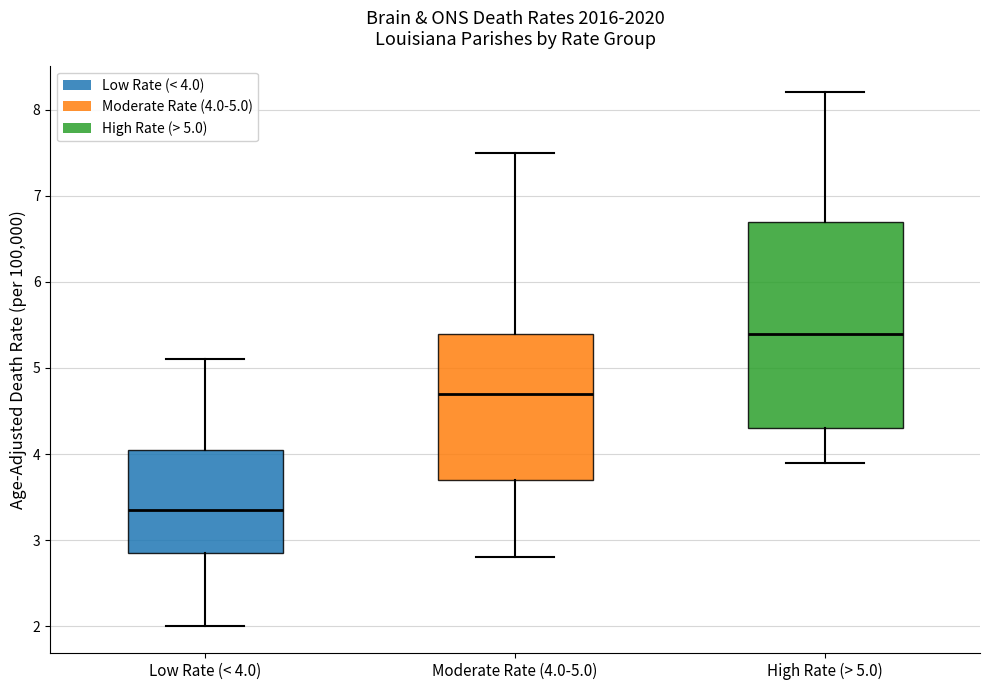

Reading left to right, transcribe this box plot: for each box, give where its median line is, the range the box spans, and where its two whiskers end, as read against the y-axis. The values are not printed on the chart, so give them approximately, as read against the axis.

Low Rate (< 4.0): median 3.4, box 2.9 to 4.1, whiskers 2.0 to 5.1
Moderate Rate (4.0-5.0): median 4.7, box 3.7 to 5.4, whiskers 2.8 to 7.5
High Rate (> 5.0): median 5.4, box 4.3 to 6.7, whiskers 3.9 to 8.2